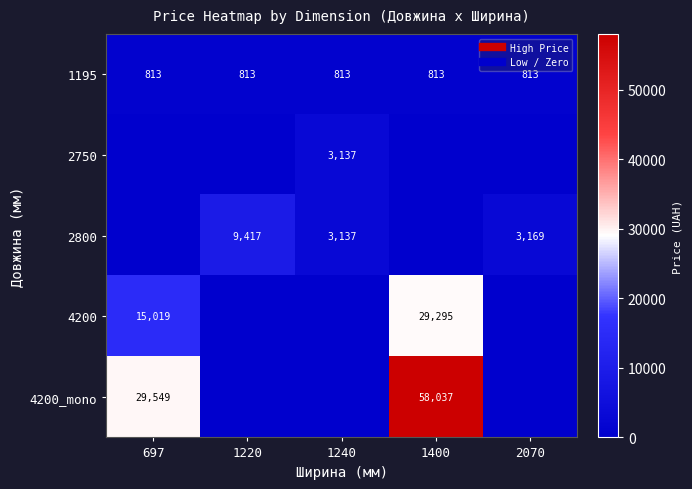

Between 1240 and 1400, which is larger?

1240